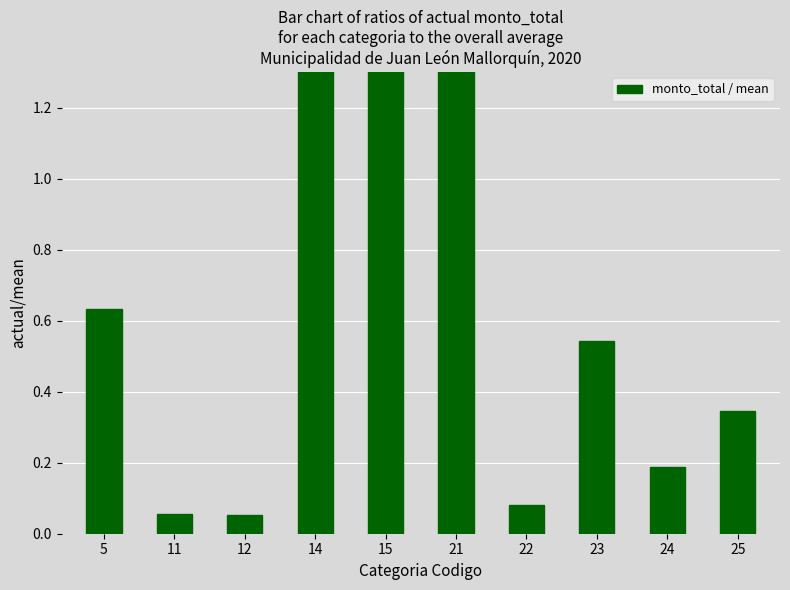

The chart shows a value of 0.4 at 5. True or false?

False